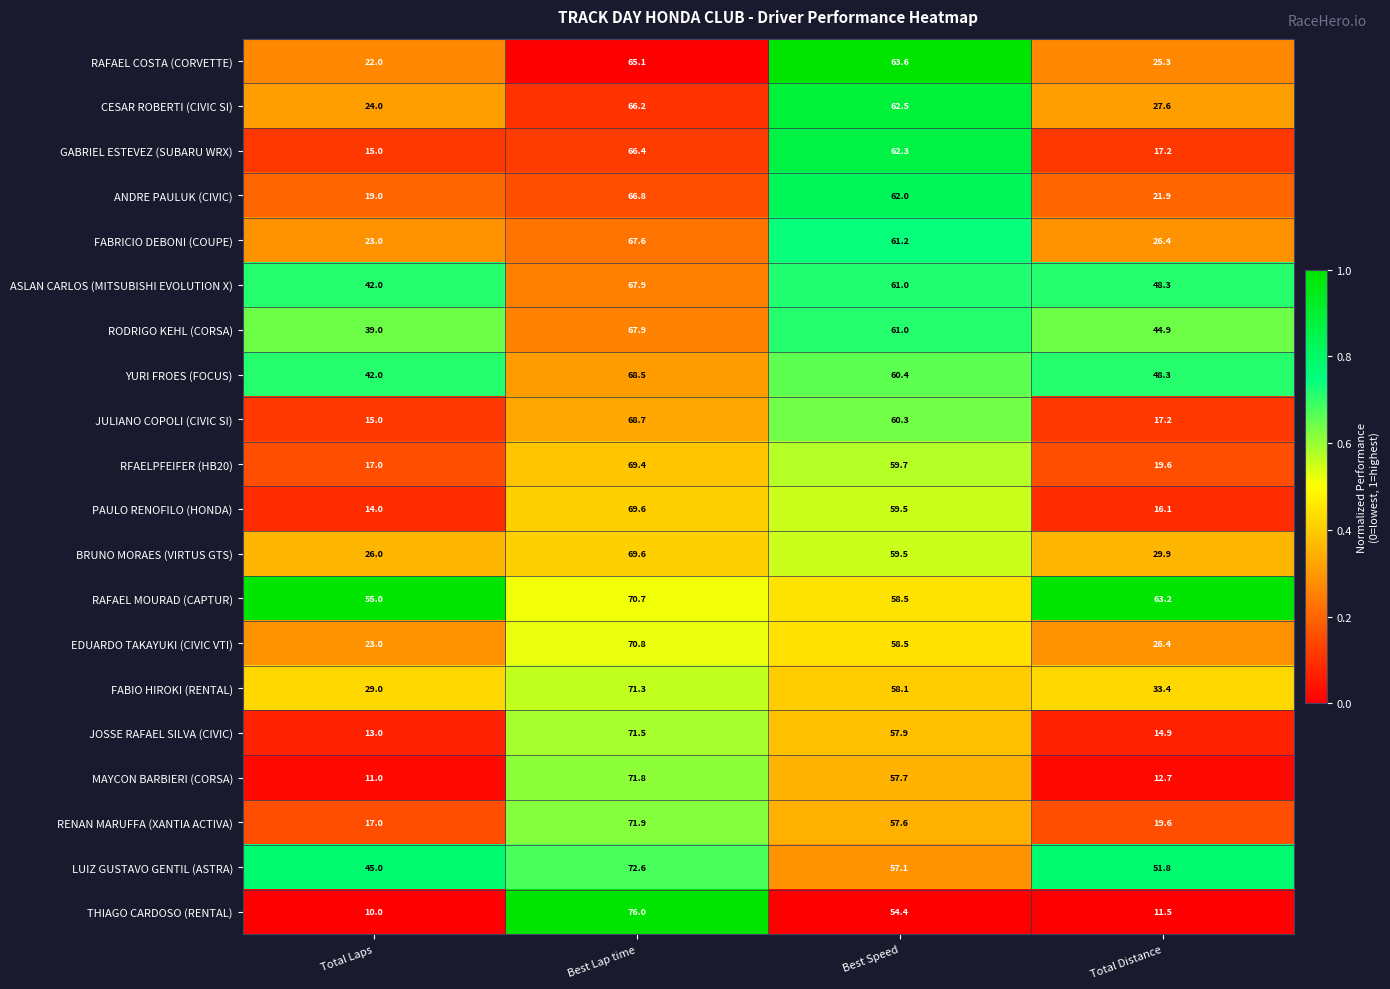

List the labels in order of ANDRE PAULUK (CIVIC) value, largest first.

Best Lap time, Best Speed, Total Distance, Total Laps